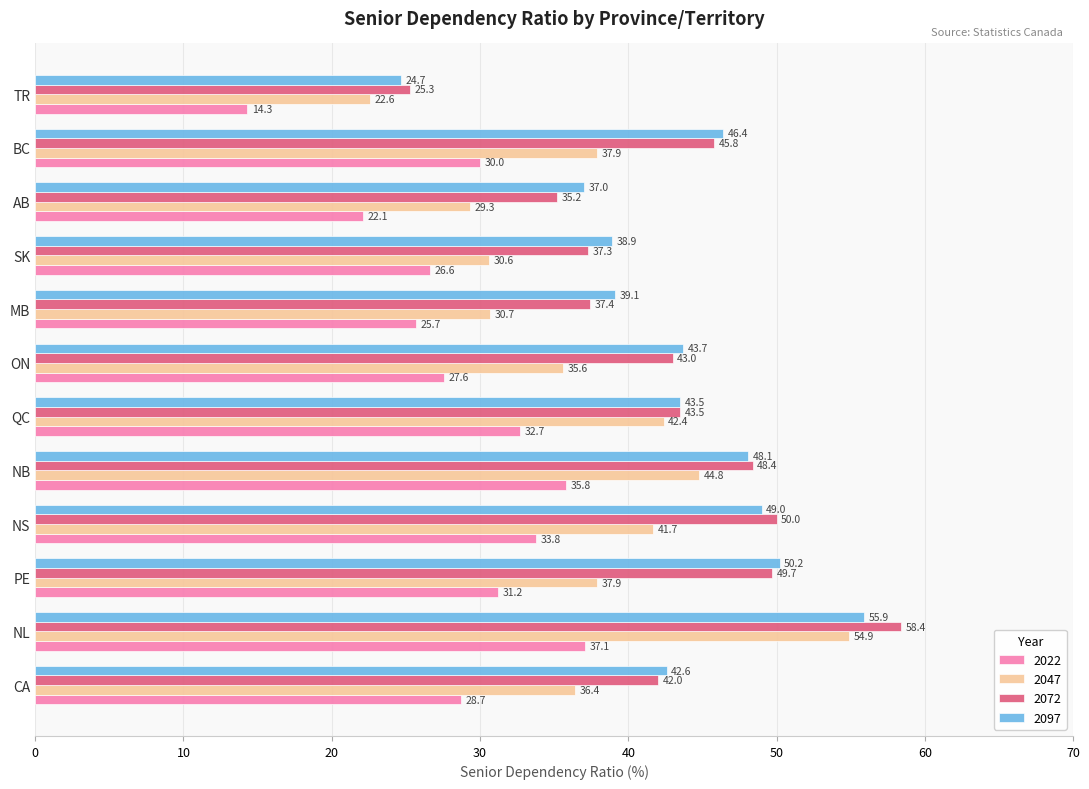

At which label does 2072 reach its minimum?

TR